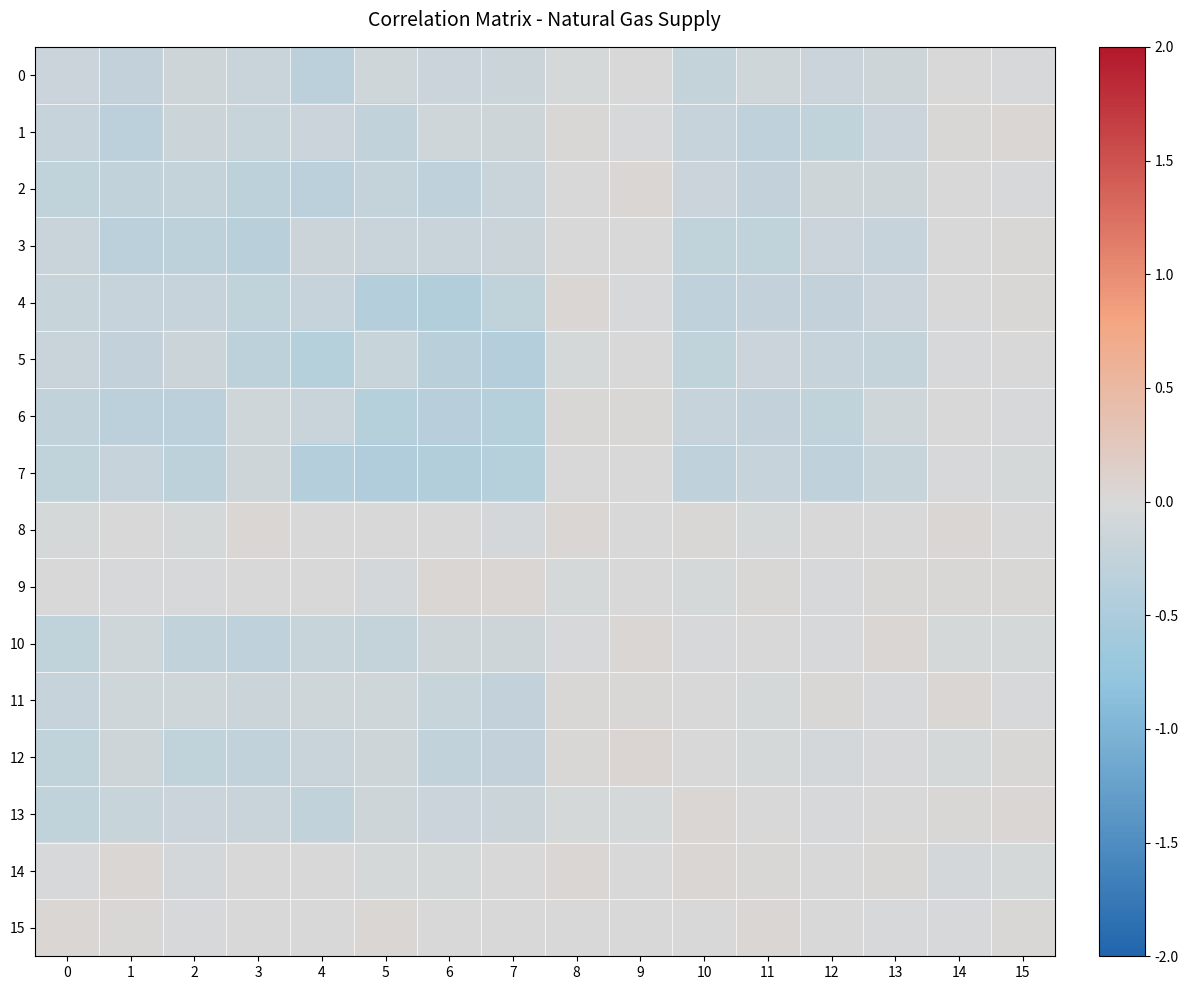

What is the minimum value shown in the chart?

-0.4